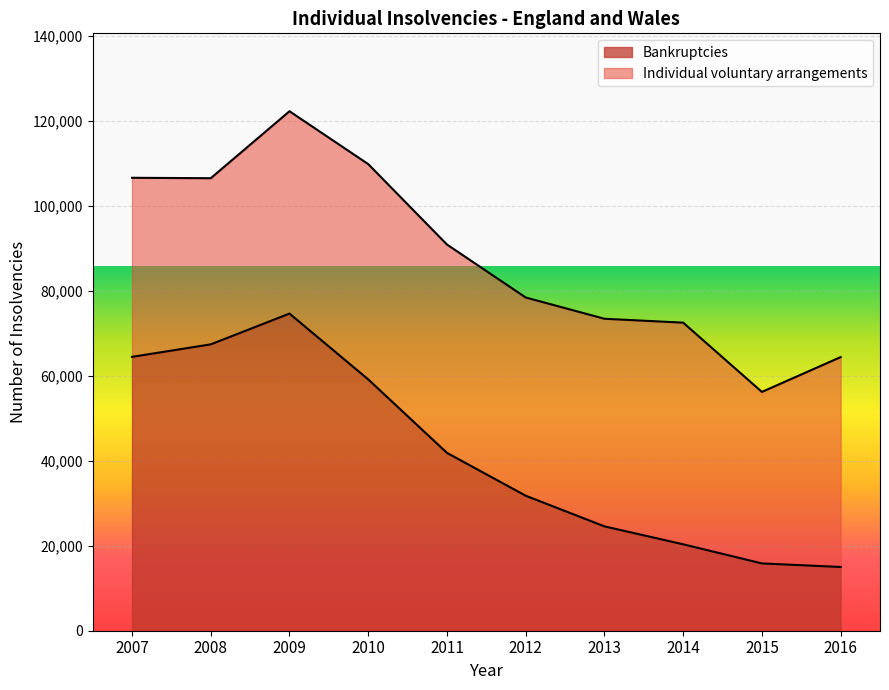

At which category does the data reach its first local peak?

2009